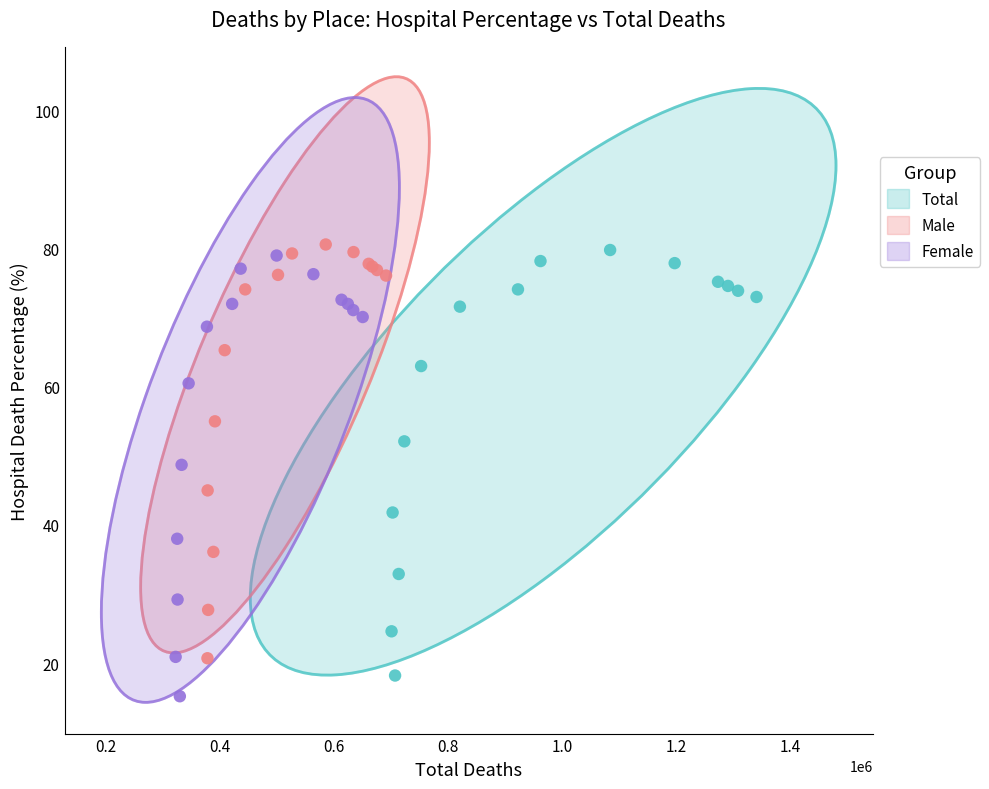

Which series has the largest Y range (max minus min)?

Female